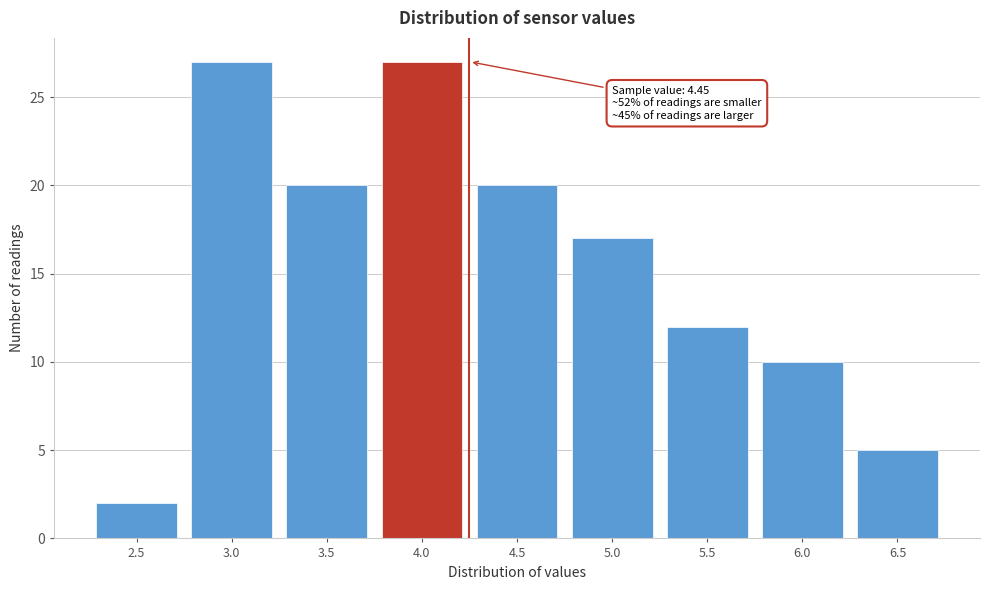

Reading left to right, extract all data points from this chart.

2	27	20	27	20	17	12	10	5